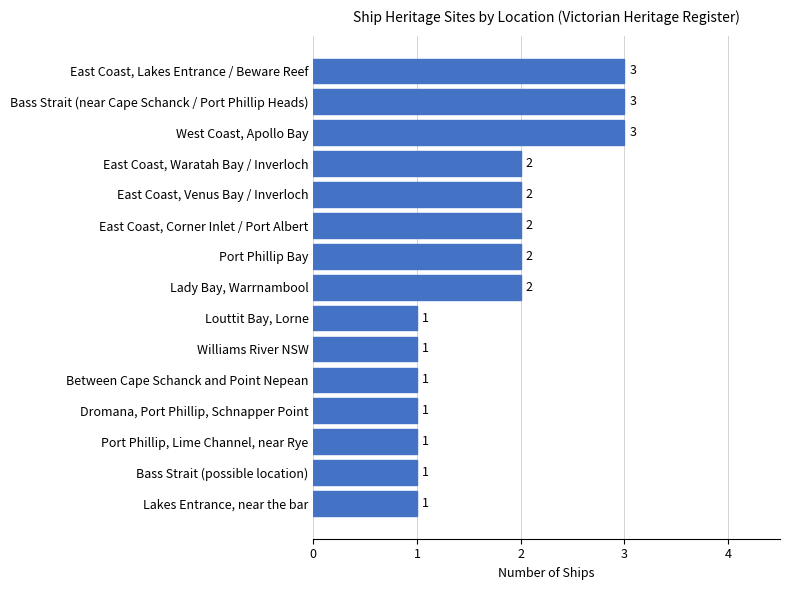

Count the values in the range 1 to 2.

12